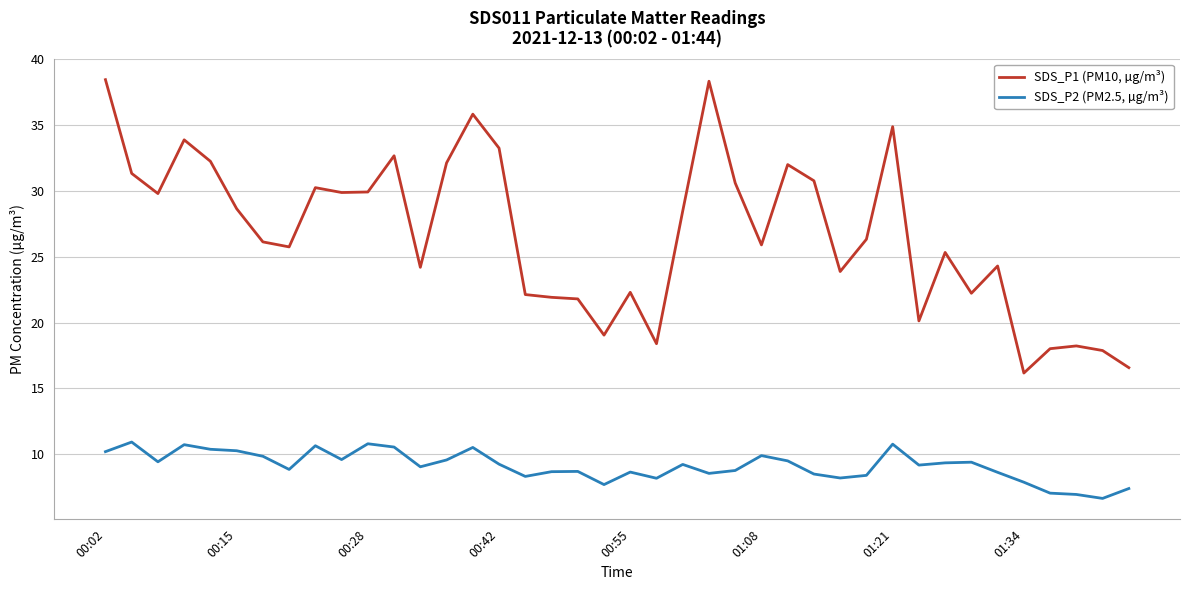

What is the greatest value displayed?

38.5